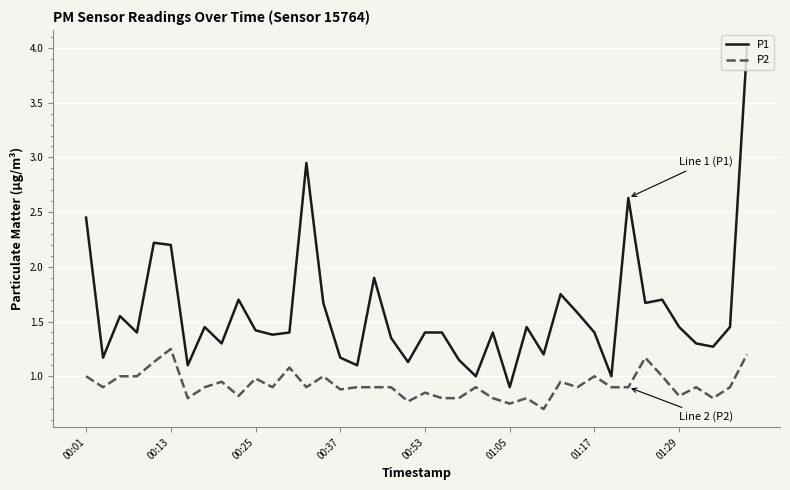

What is the difference between the maximum and minimum values in the P1 series?

3.1